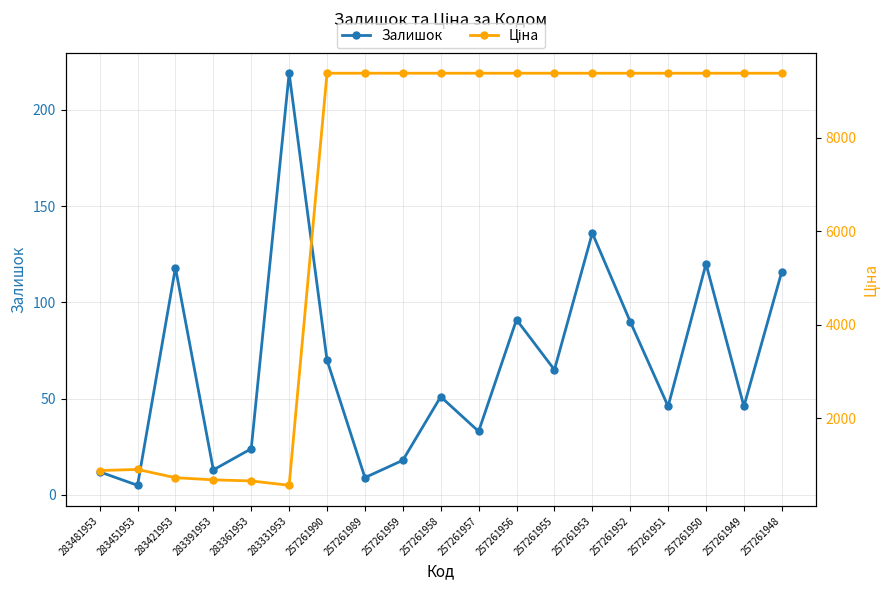

What is the difference between the maximum and minimum values in the Ціна series?

8813.1